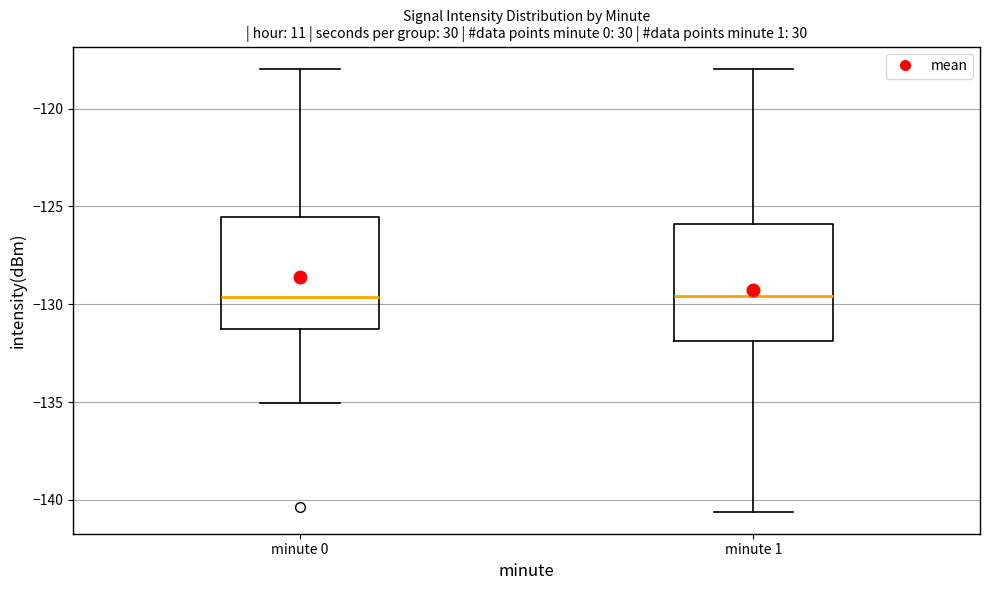

Where is the upper edge of the box for minute 1 on the y-axis? The values are not printed on the chart, so give them approximately, as read against the axis.

-126.0